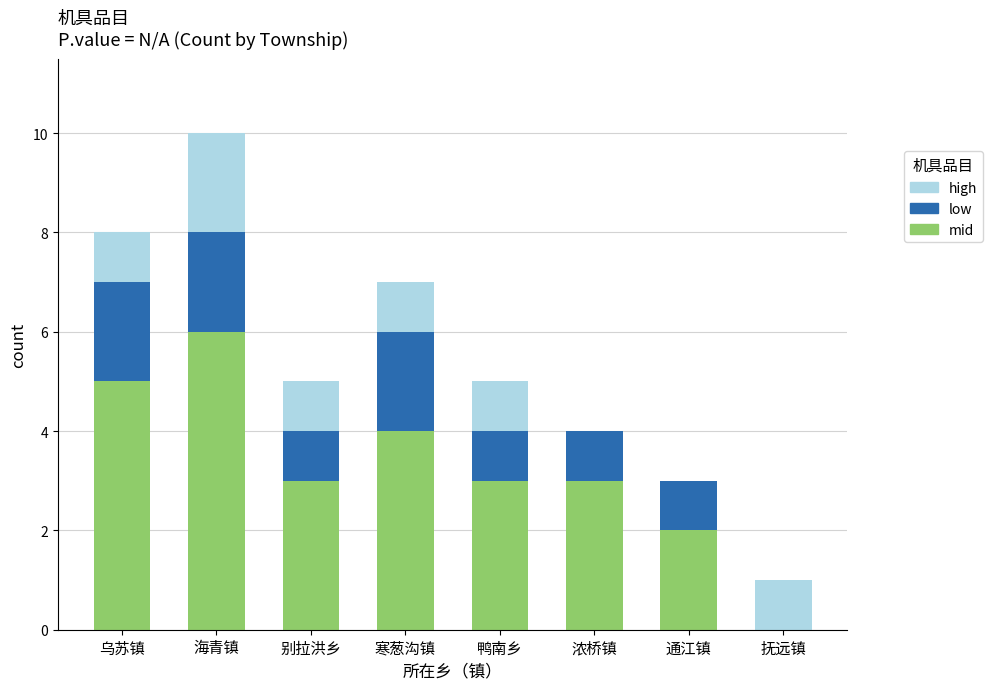

At which category is the sum across all series the highest?

海青镇